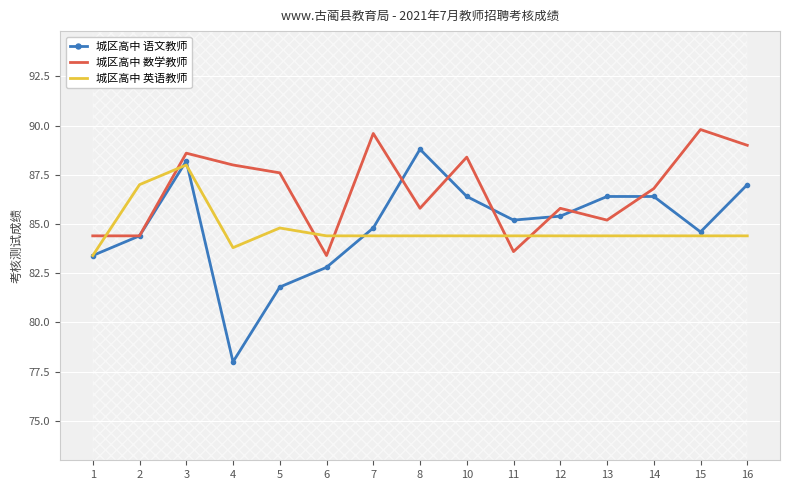

How many data points does each series have?

15